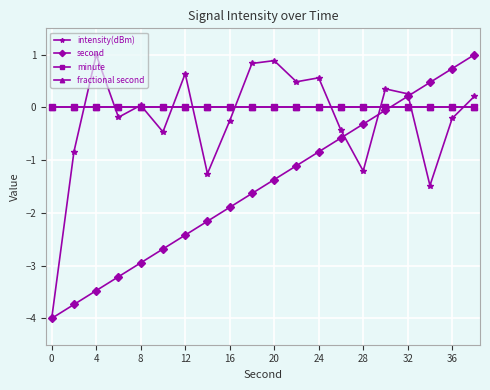

What is the average value of the second series?

-1.5